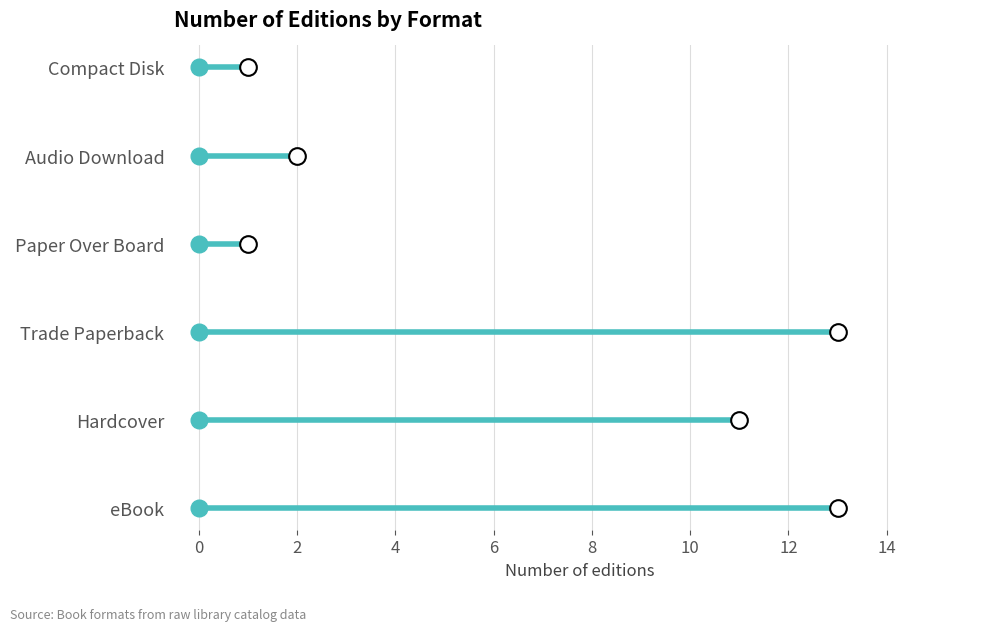

How many interior local peaks (higher than both neighbors) does the data have?

2